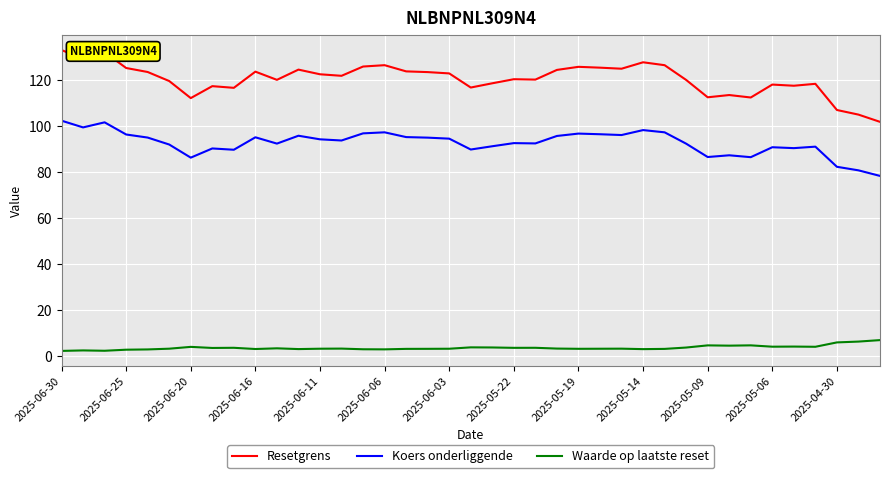

Which series has the largest total across all categories?

Resetgrens